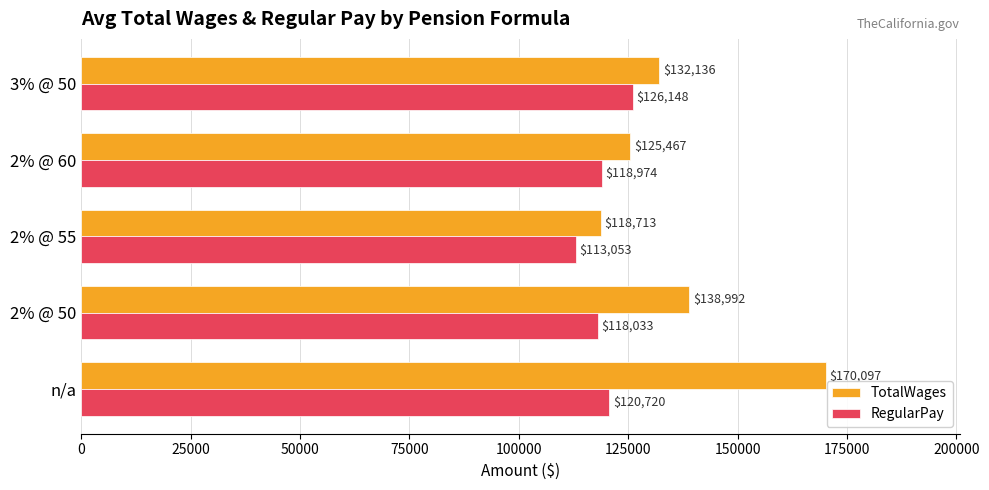

What is the difference between the maximum and minimum values in the RegularPay series?

13095